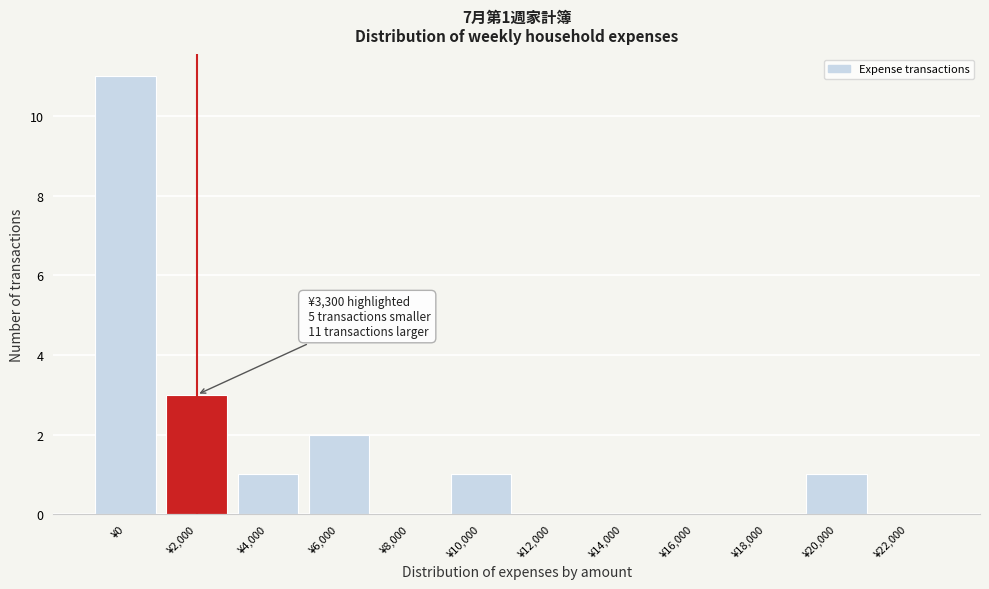

Reading right to left, what are all the values shown in this chart?

¥22,000=0	¥20,000=1	¥18,000=0	¥16,000=0	¥14,000=0	¥12,000=0	¥10,000=1	¥8,000=0	¥6,000=2	¥4,000=1	¥2,000=3	¥0=11